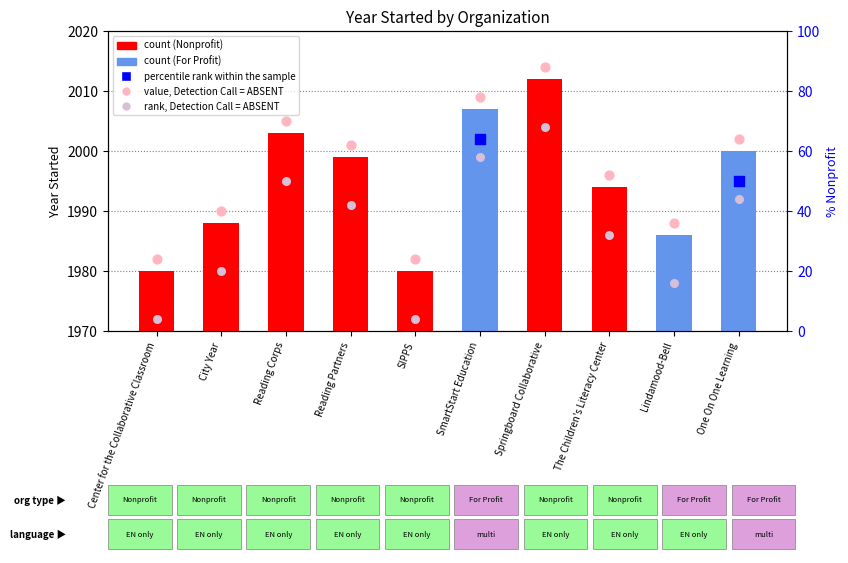

Between Reading Partners and One On One Learning, which is larger?

One On One Learning